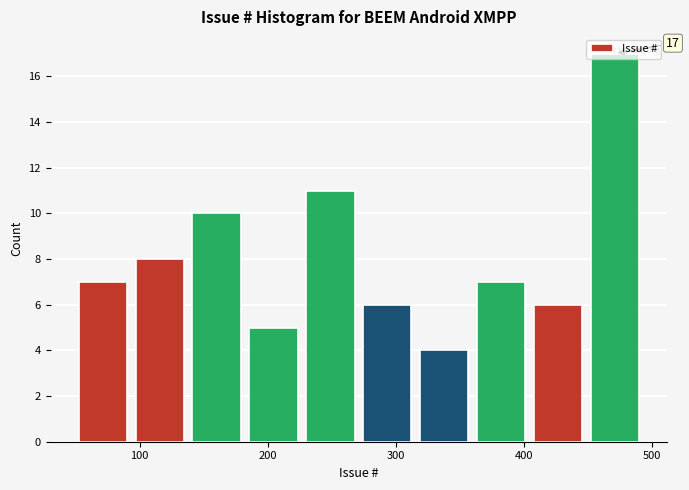

Which range on the x-axis has the tallest bar?

450 to 490